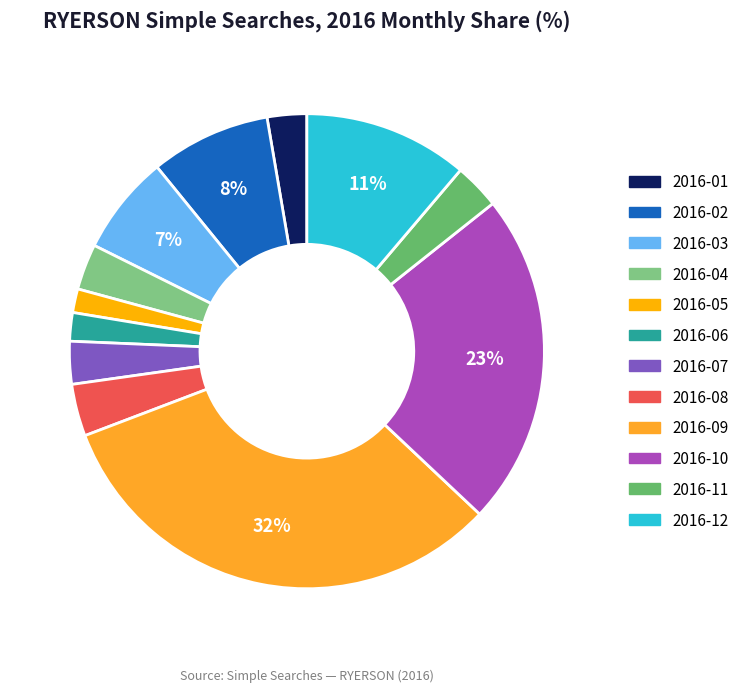

What is the ratio of the value at 2016-09 to the value at 2016-10?

1.4